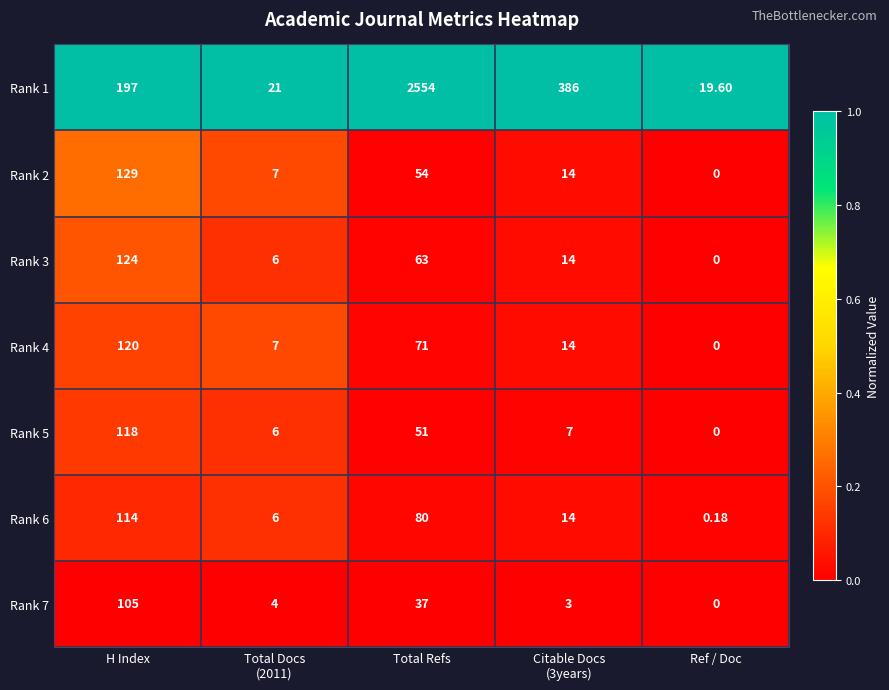

At which category is the sum across all series the highest?

Total Refs